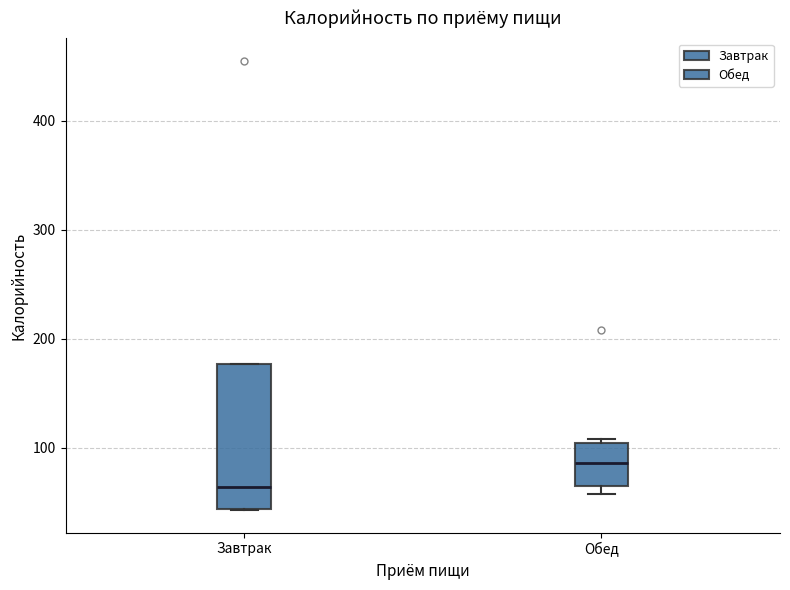

Which box is the tallest, from its lower edge to its upper edge?

Завтрак